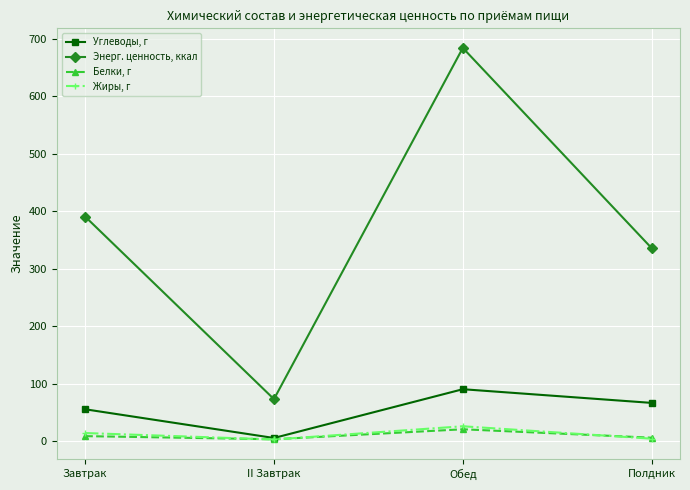

The value of Жиры, г at Завтрак is 14.5. True or false?

True